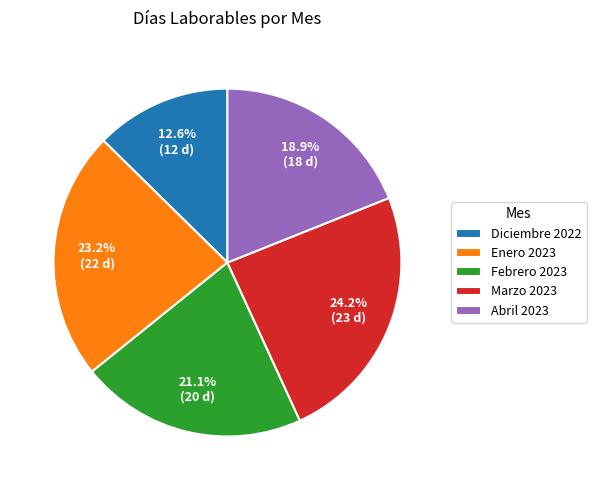

Which has a higher value, Marzo 2023 or Enero 2023?

Marzo 2023